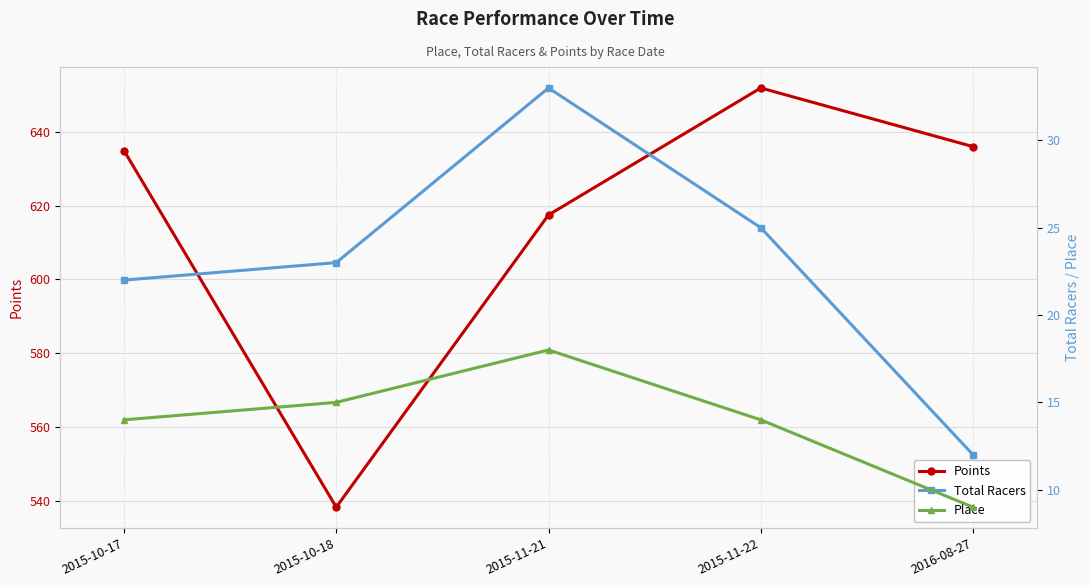

What is the approximate value of Total Racers at 2016-08-27?

12.0